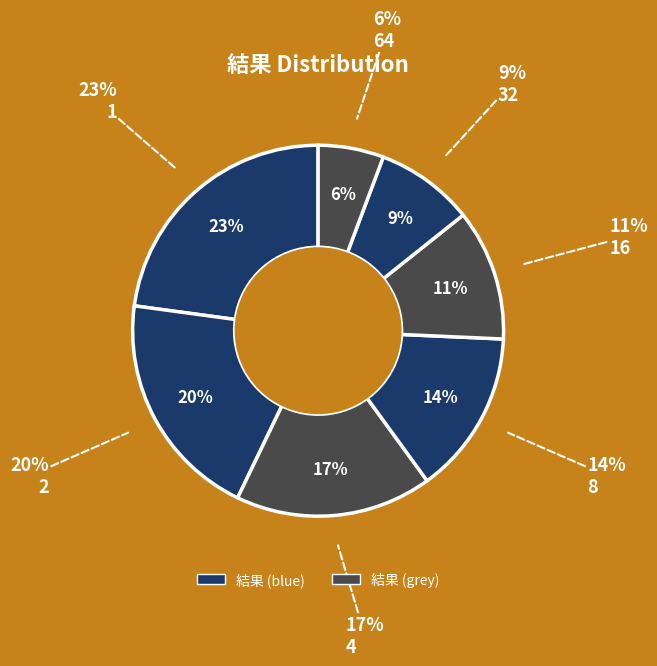

Count the number of slices in the pie.

7